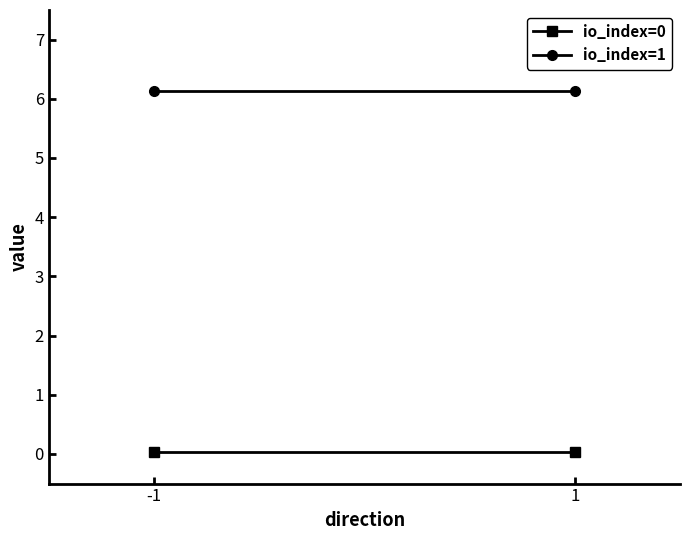

Which series changed the most between -1 and 1?

io_index=0